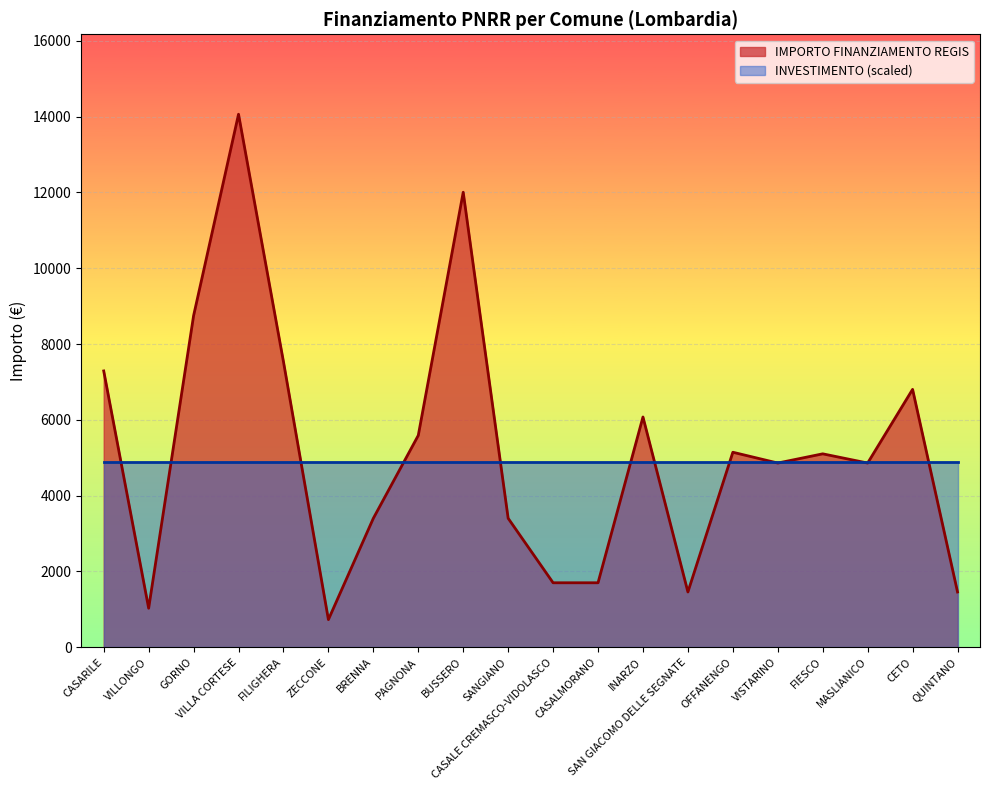

What is the change in value from GORNO to INARZO?

-2673